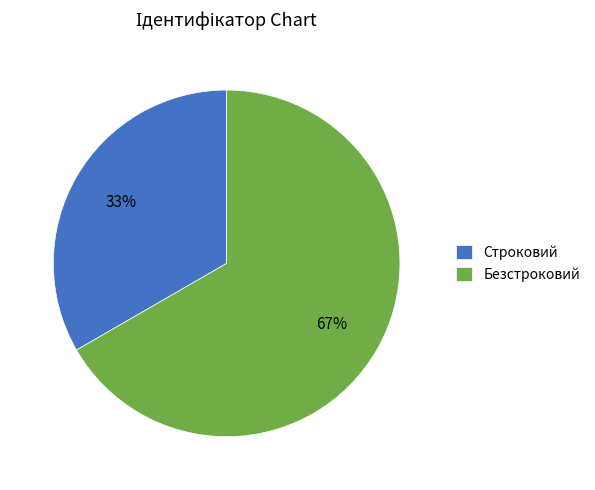

Does Безстроковий account for over 50% of the chart?

Yes